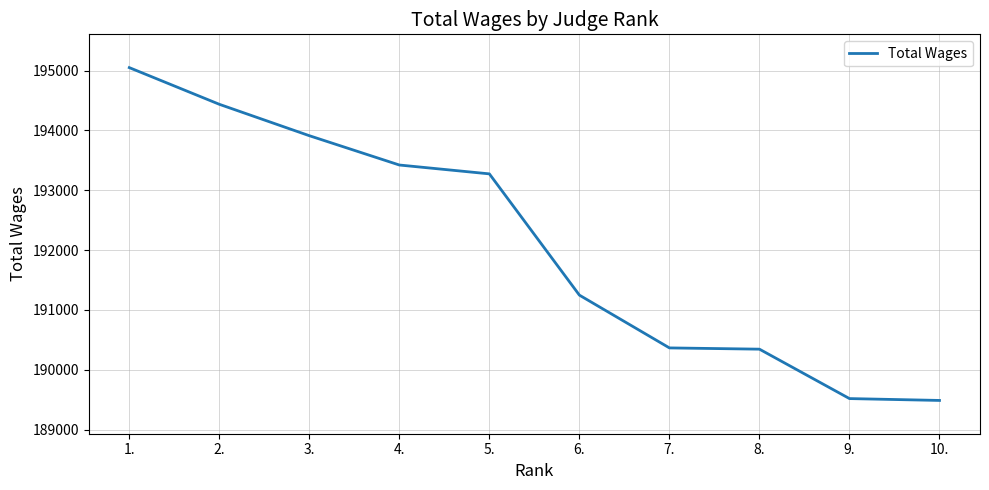

Between 6. and 7., which is larger?

6.